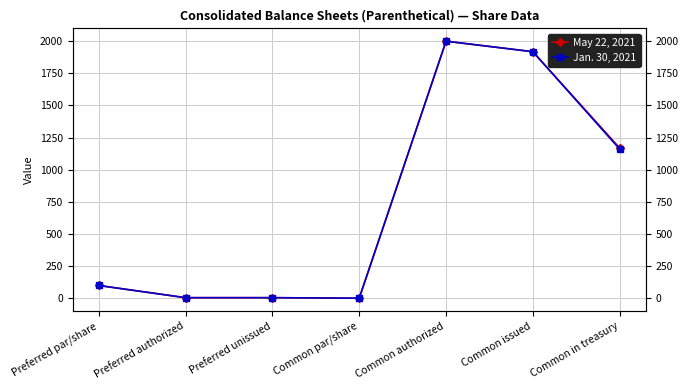

Between Common authorized and Common in treasury, which series saw the biggest shift?

Jan. 30, 2021